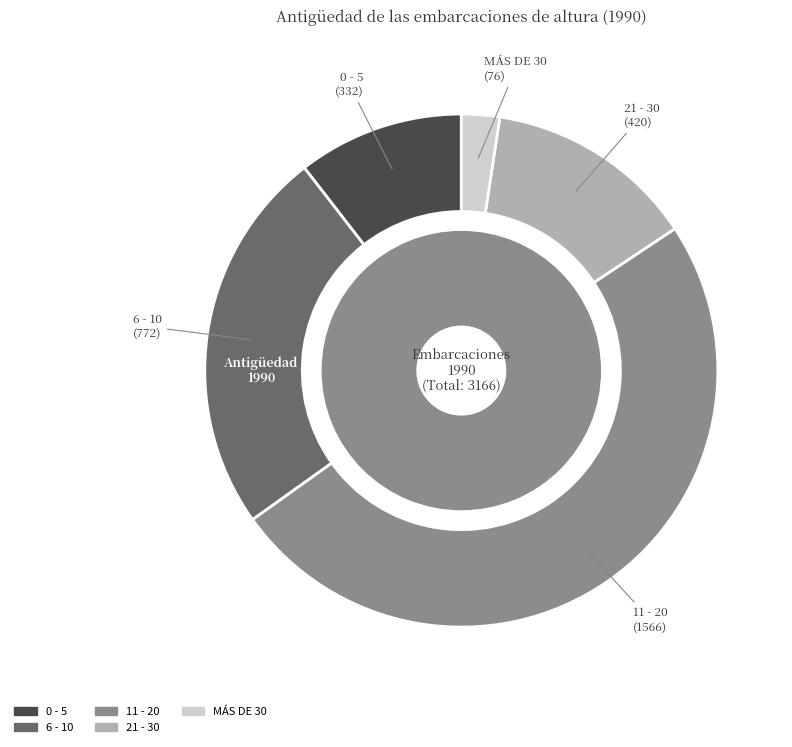

The 11 - 20 slice represents 49% of the pie. True or false?

True